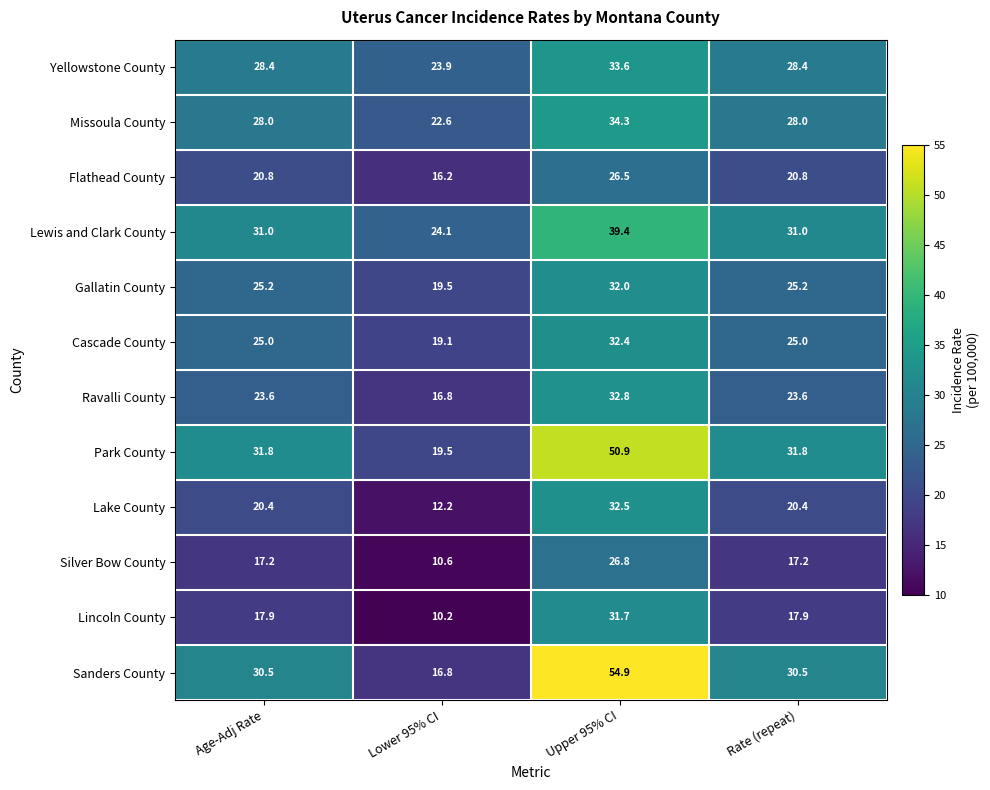

What is the difference between the highest and lowest values at Rate (repeat)?

14.6